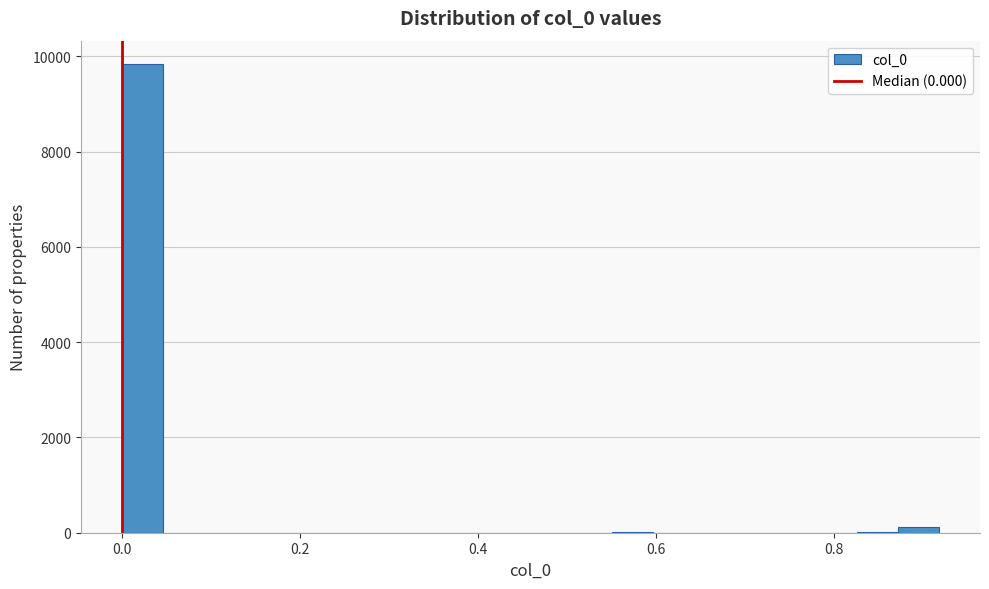

Read against the x-axis, roughly where is the centre of the tallest bar?

0.02